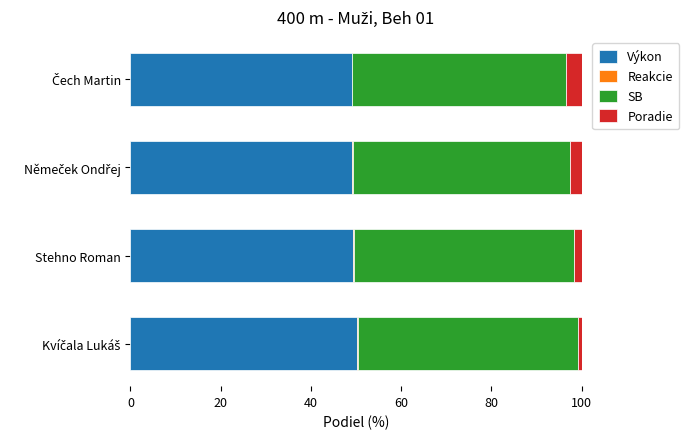

What is the sum of all Výkon values?

197.9